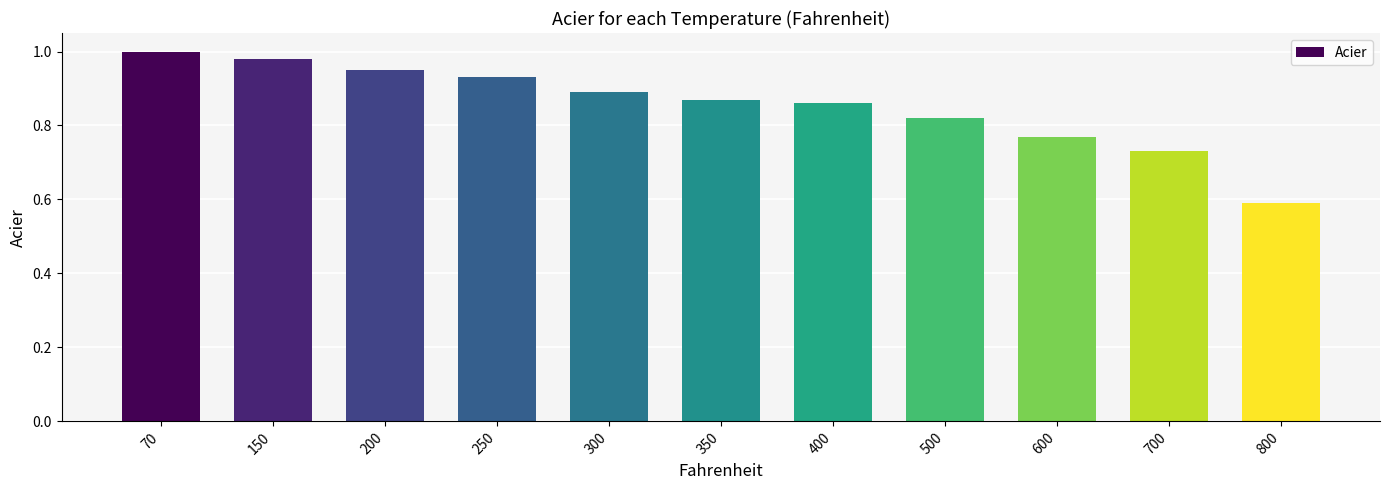

At which category does the chart reach its minimum across all series?

800